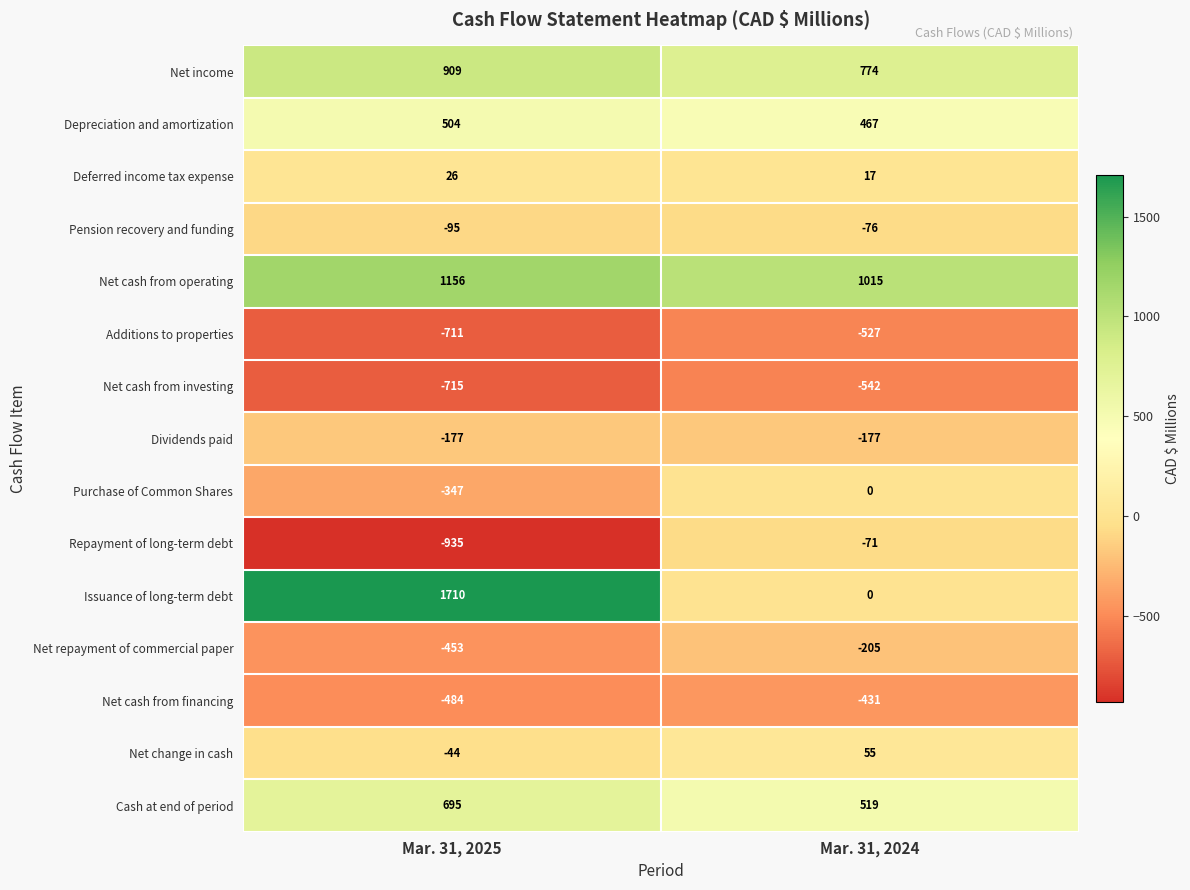

Which category has the highest value in the Net repayment of commercial paper series?

Mar. 31, 2024